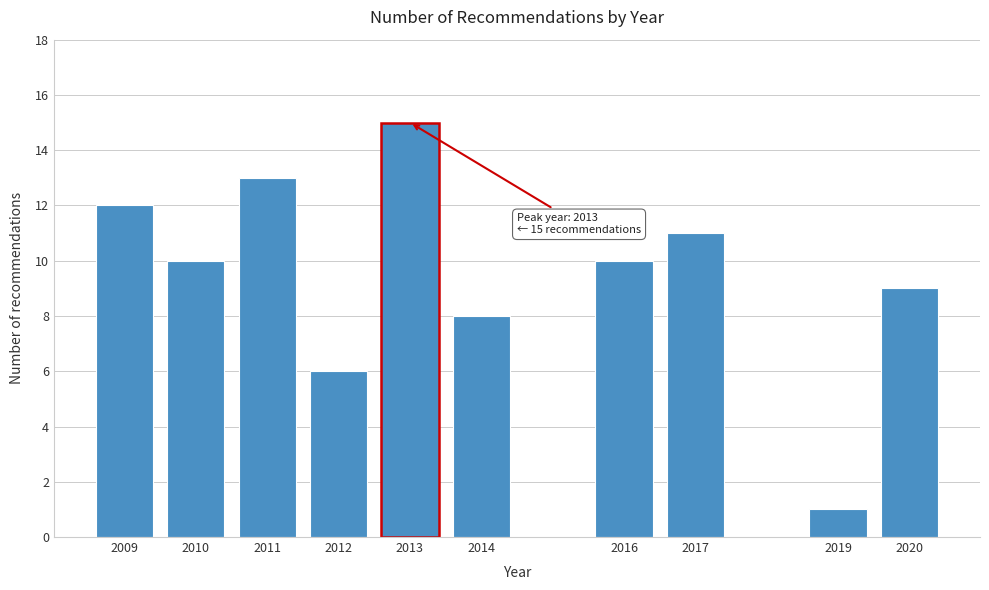

Reading left to right, extract all data points from this chart.

2009=12	2010=10	2011=13	2012=6	2013=15	2014=8	2016=10	2017=11	2019=1	2020=9